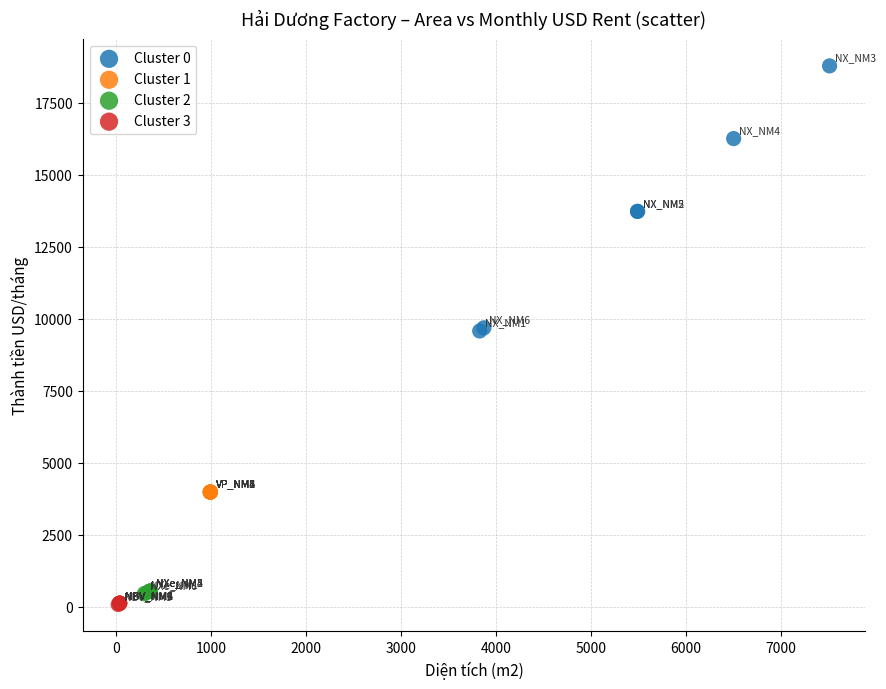

What are all the series names shown in the legend?

Cluster 0, Cluster 1, Cluster 2, Cluster 3